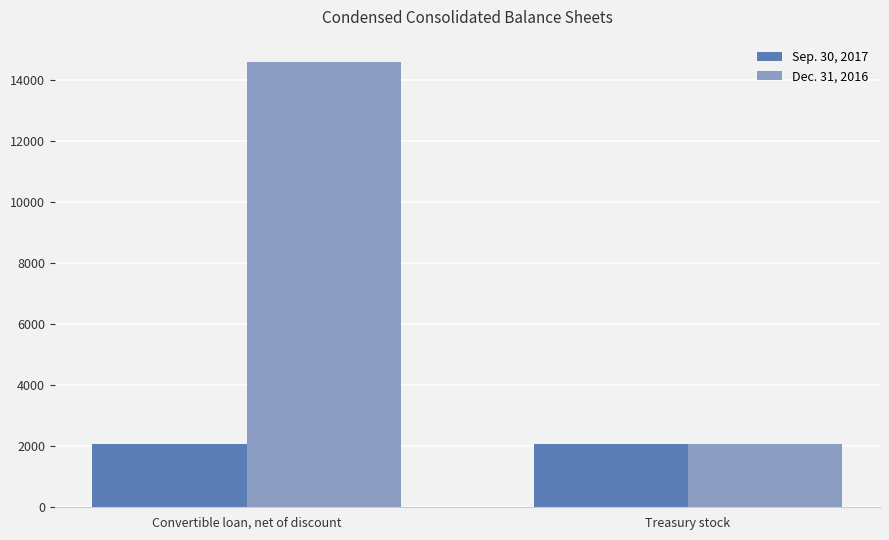

What is the difference between the Dec. 31, 2016 values at Convertible loan, net of discount and Treasury stock?

12498